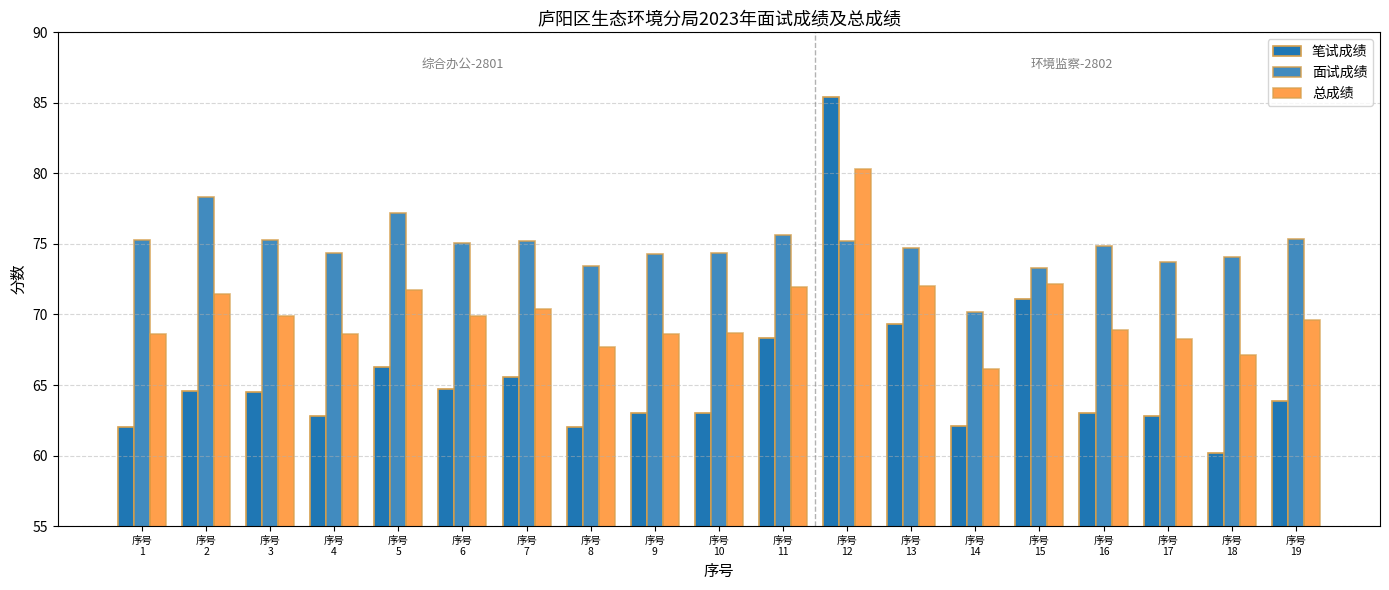

Which category has the highest value in the 笔试成绩 series?

序号
12